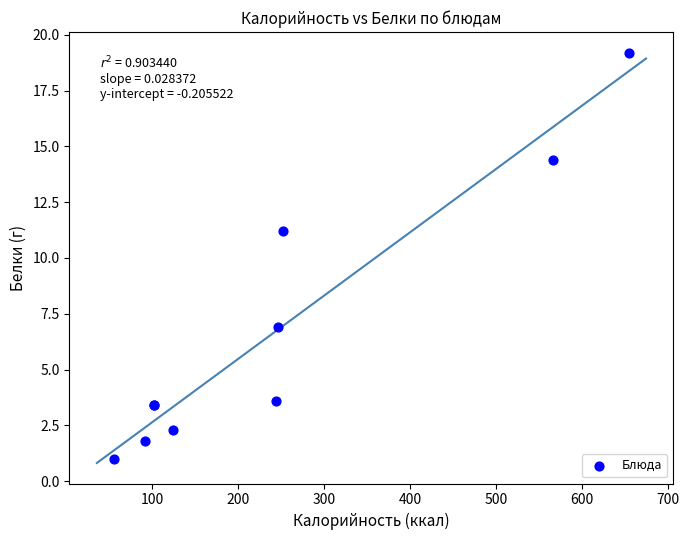

What Y value in the scatter plot is closest to 10?

11.2